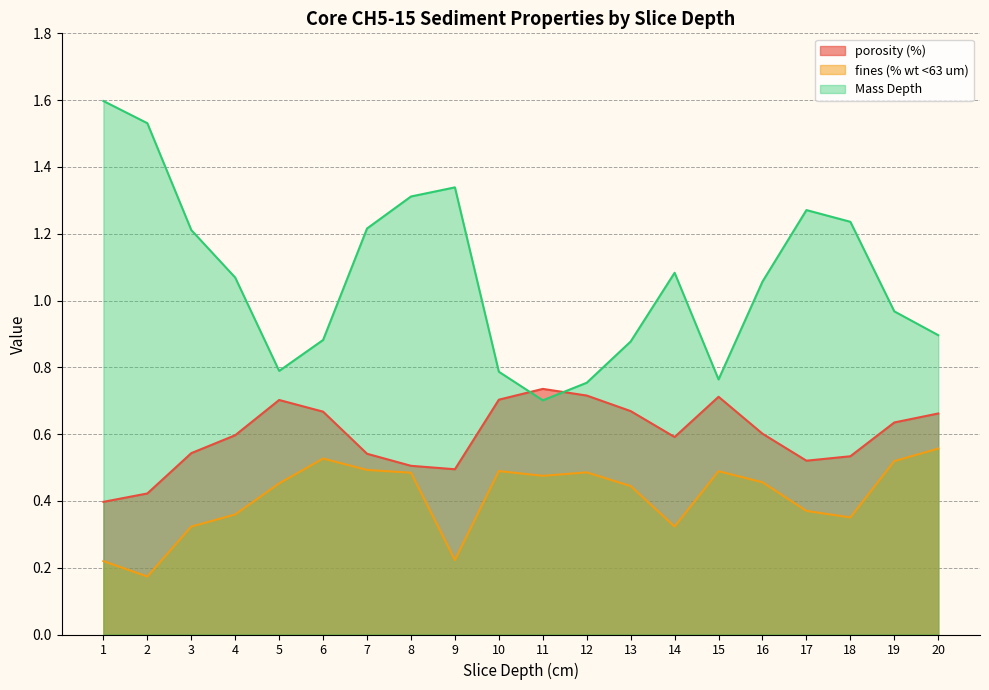

Count the number of categories in the chart.

20